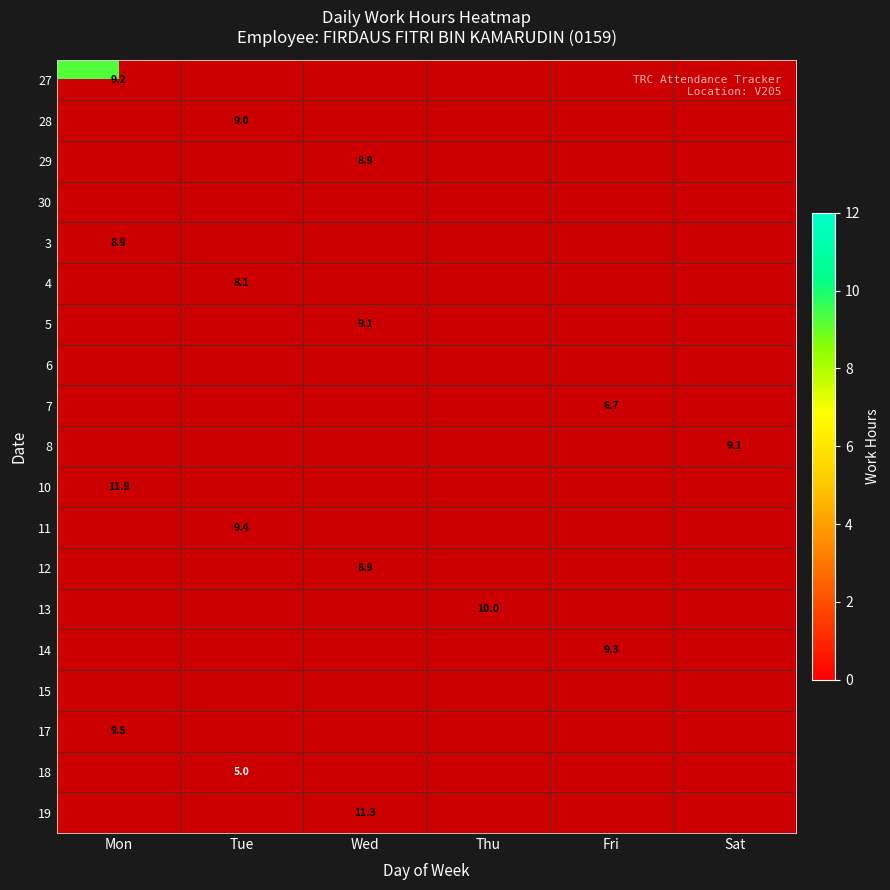

Is the value of 4 at Mon greater than the value of 6 at Sat?

No